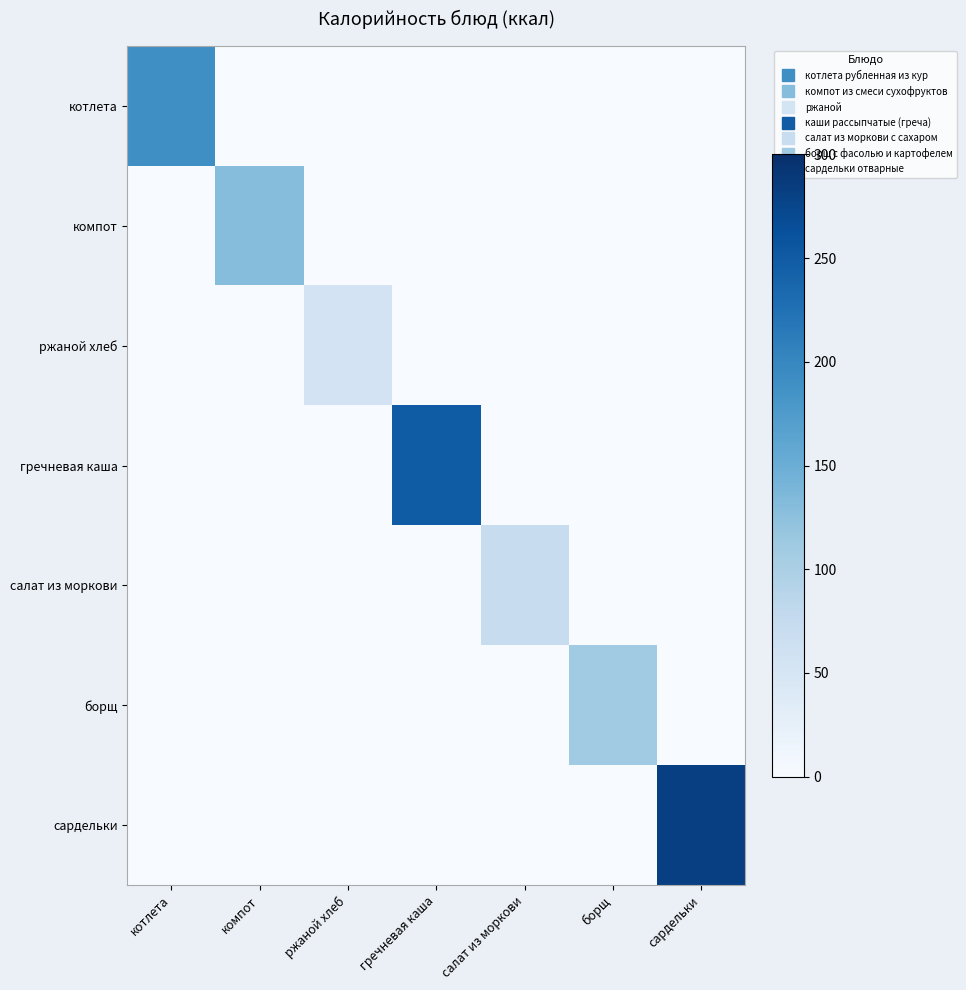

At how many categories does at least one series exceed 153?

3